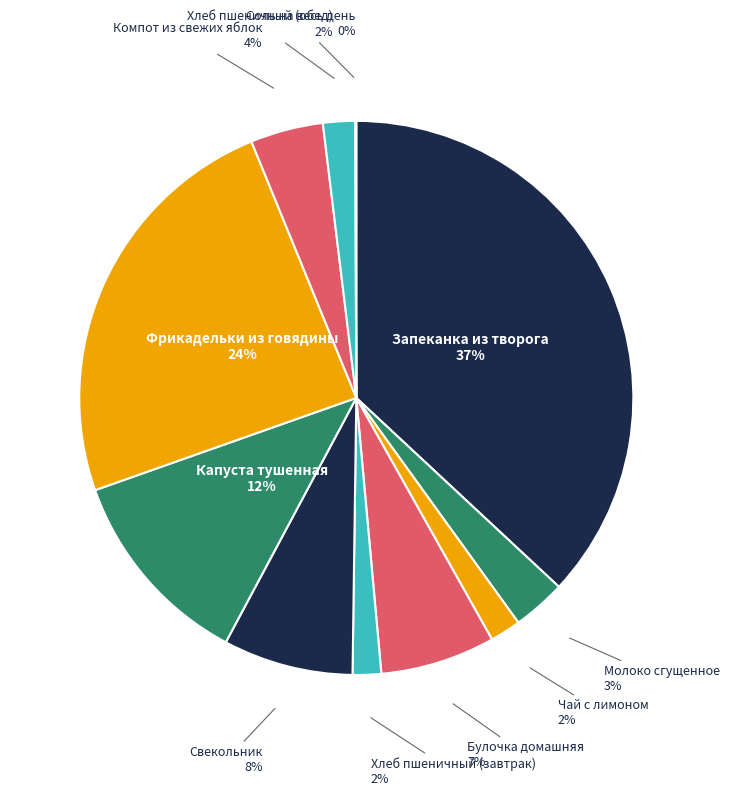

How many segments does this pie chart have?

11